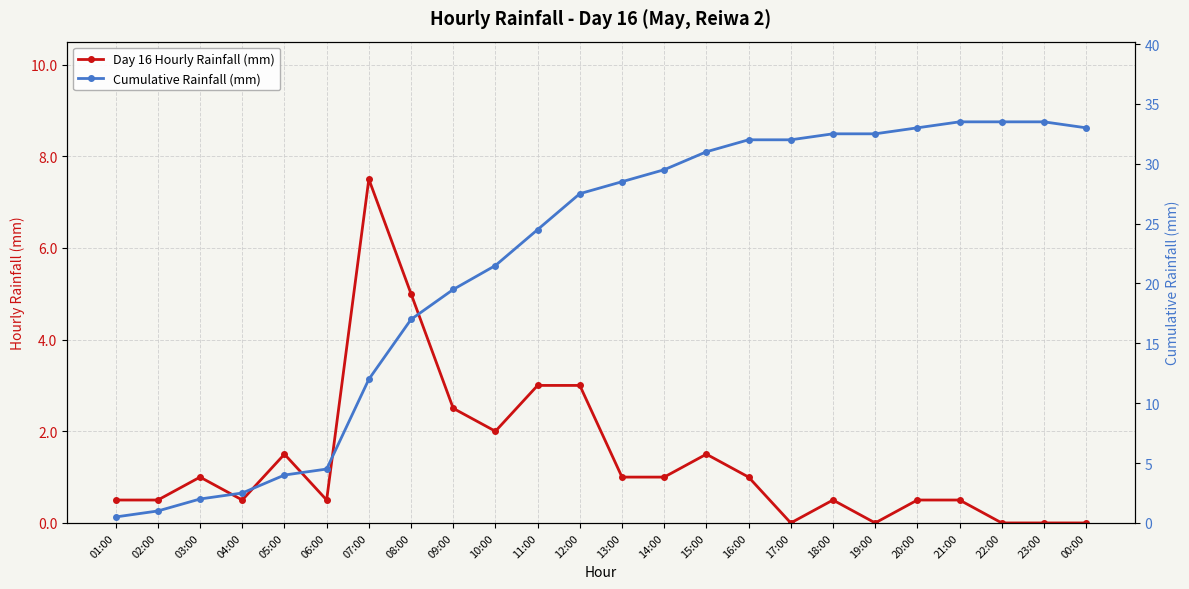

What is the difference between the maximum and minimum values in the Cumulative Rainfall (mm) series?

33.0